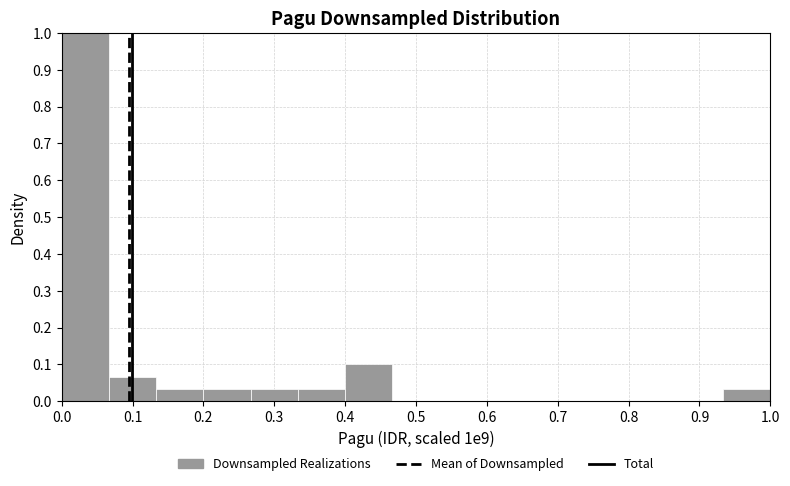

Reading left to right, transcribe this chart: for each bar, give the range it covers on the x-axis and its height. Neither the bar edges nor the heights are printed on the chart, so give them approximately, as read against the axes.

0.00 to 0.07: 1.00
0.07 to 0.13: 0.07
0.13 to 0.20: 0.03
0.20 to 0.27: 0.03
0.27 to 0.33: 0.03
0.33 to 0.40: 0.03
0.40 to 0.47: 0.10
0.47 to 0.53: 0
0.53 to 0.60: 0
0.60 to 0.67: 0
0.67 to 0.73: 0
0.73 to 0.80: 0
0.80 to 0.87: 0
0.87 to 0.93: 0
0.93 to 1.00: 0.03